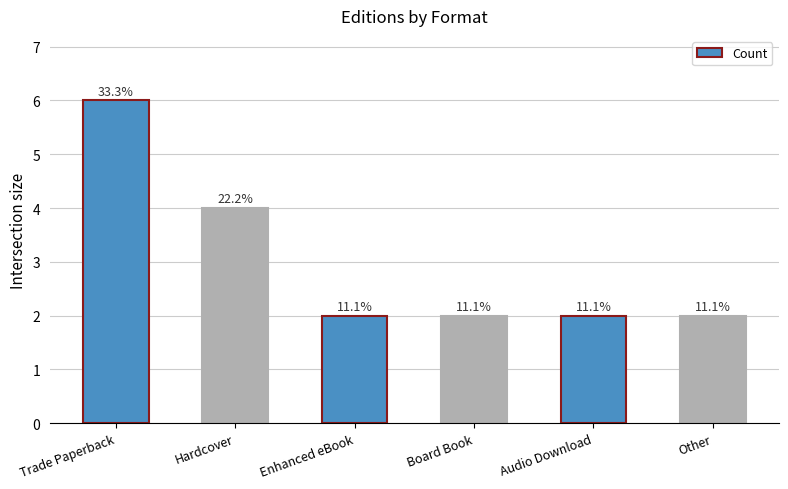

What is the sum of all values?

18